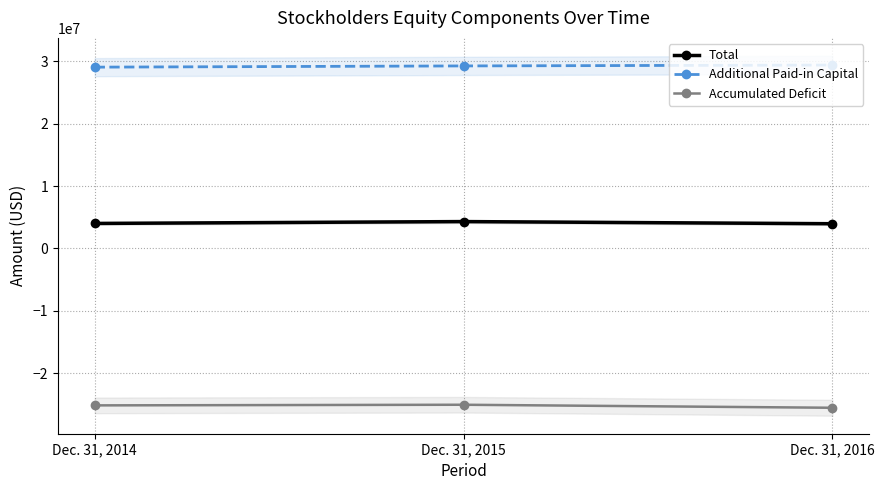

What is the value of the Total point at the 2nd from the left?

4310041